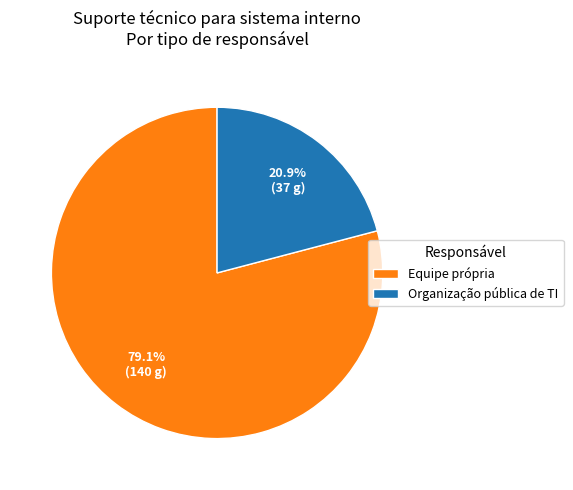

What is the majority slice?

Equipe própria